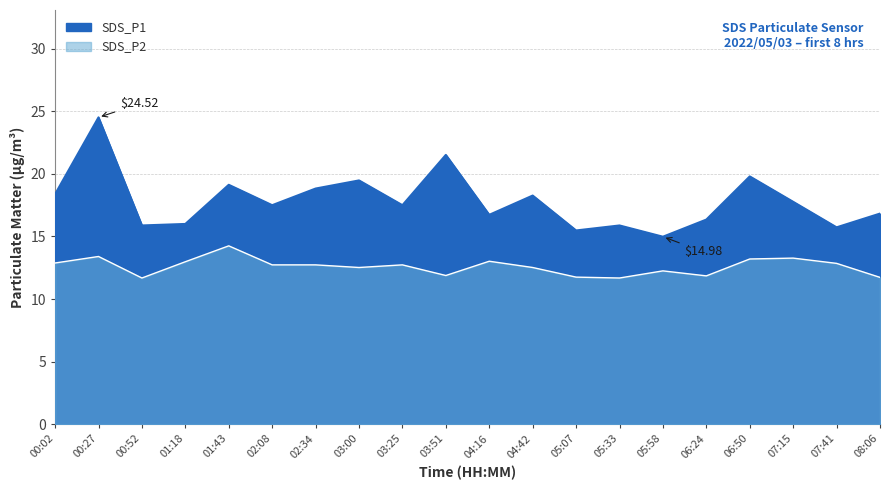

True or false: SDS_P1 and SDS_P2 intersect in this chart.

False